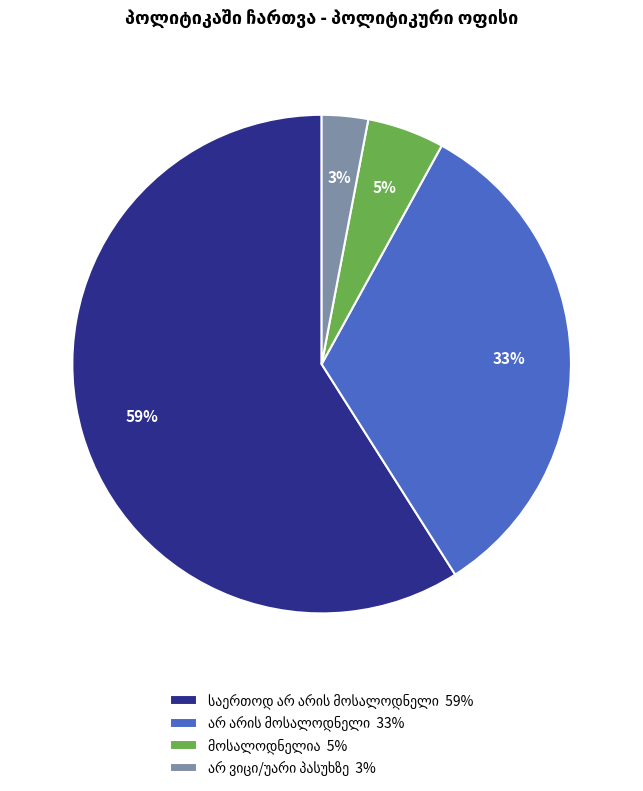

Is there a majority slice in this chart?

Yes